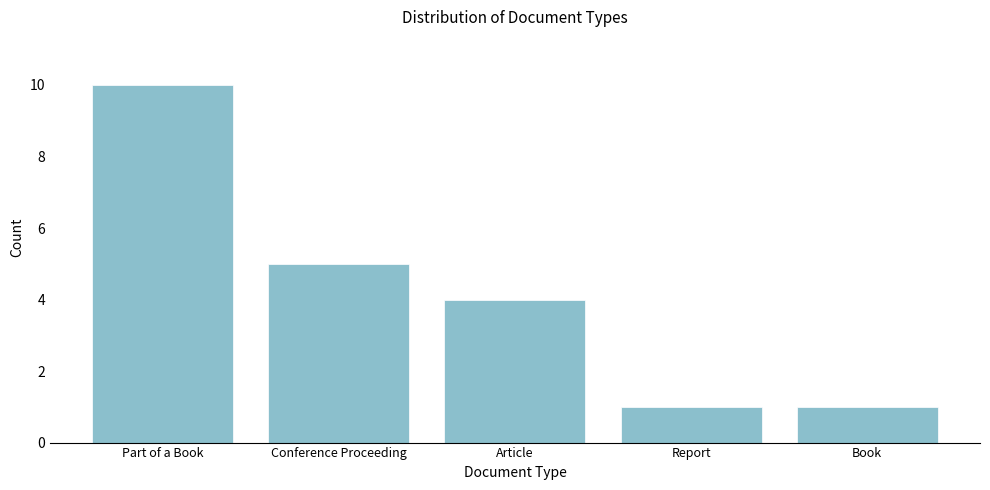

Reading right to left, transcribe all the data shown in this chart.

1	1	4	5	10